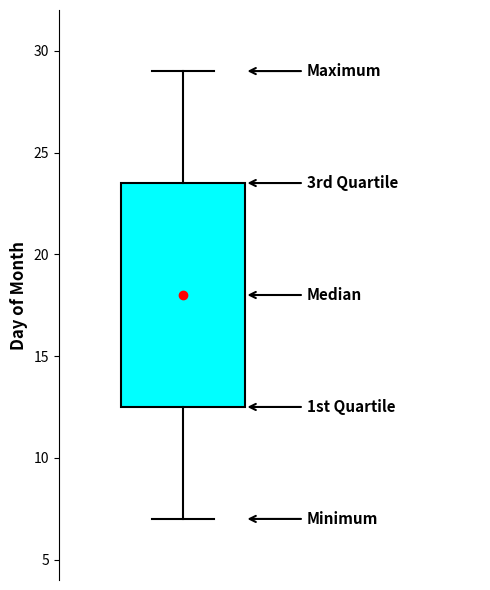

Transcribe this box plot: give where the median line is, the range the box spans, and where the two whiskers end, as read against the y-axis. The values are not printed on the chart, so give them approximately, as read against the axis.

median 18.0, box 12.5 to 23.5, whiskers 7.0 to 29.0